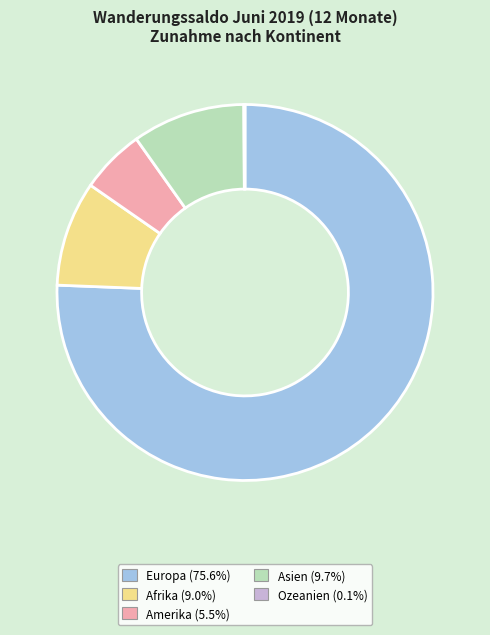

Does any single category account for the majority?

Yes